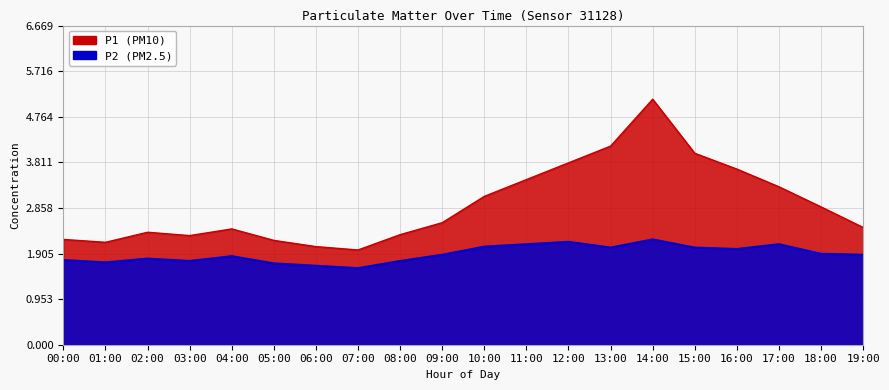

Reading right to left, what are all the values shown in this chart?

P1: 2.5	2.9	3.3	3.7	4.0	5.1	4.2	3.8	3.5	3.1	2.5	2.3	2.0	2.0	2.2	2.4	2.3	2.4	2.1	2.2
P2: 1.9	1.9	2.1	2.0	2.0	2.2	2.0	2.1	2.1	2.0	1.9	1.8	1.6	1.6	1.7	1.9	1.8	1.8	1.7	1.8